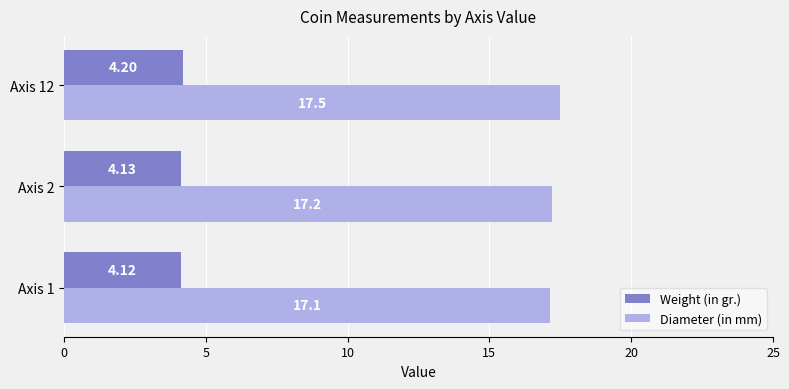

At how many categories does at least one series exceed 15?

3